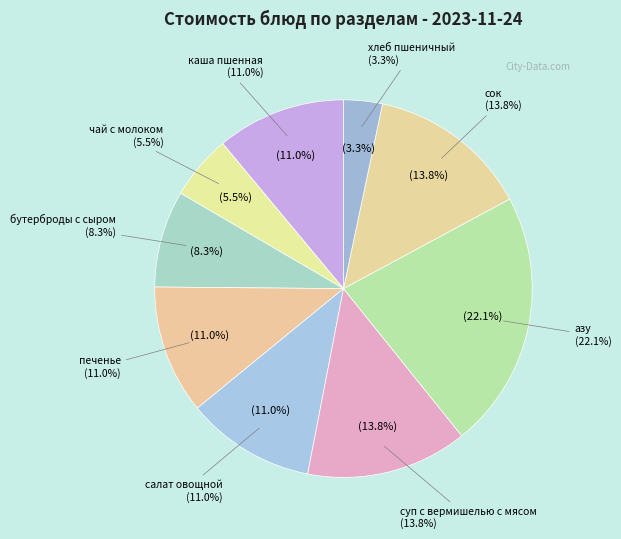

To the nearest percent, what is the difference between the печенье and хлеб пшеничный slice percentages?

8%